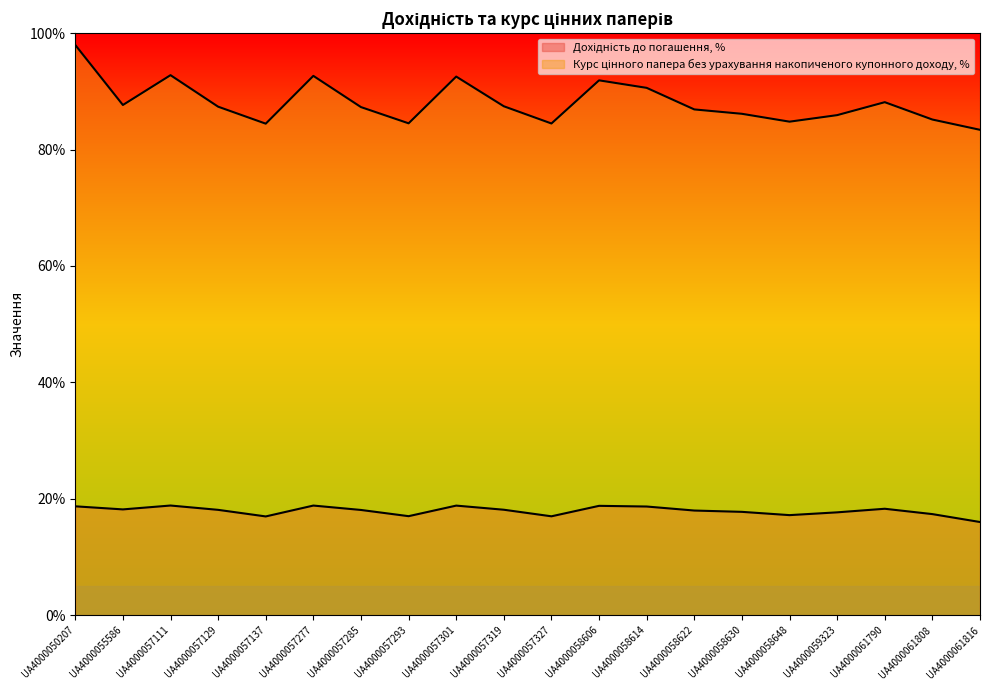

Which category has the highest value across all series?

UA4000050207